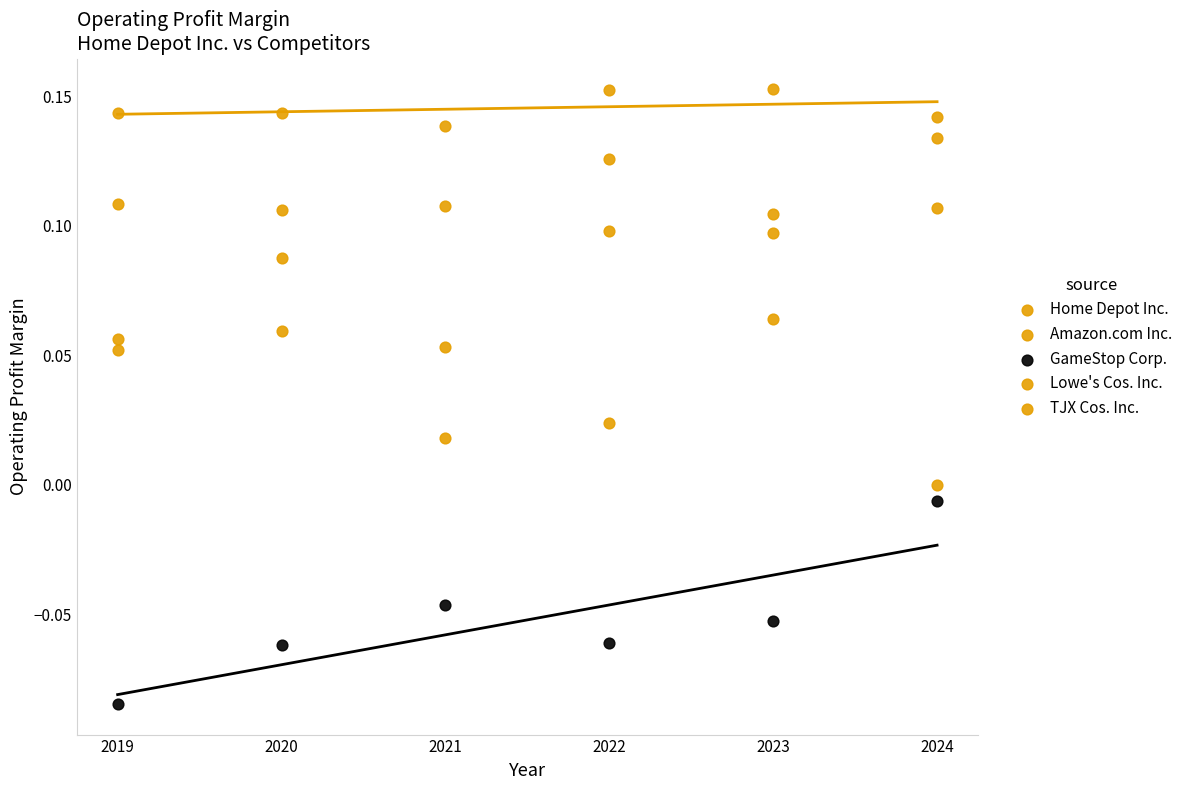

How many data points are displayed?

30